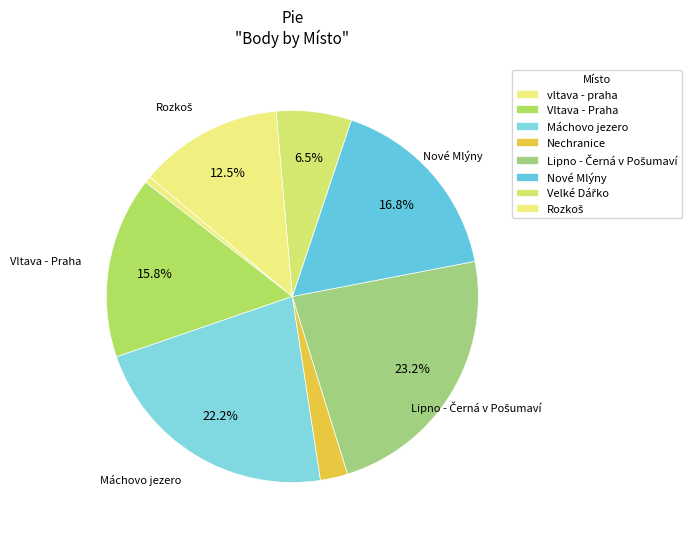

How many segments does this pie chart have?

8